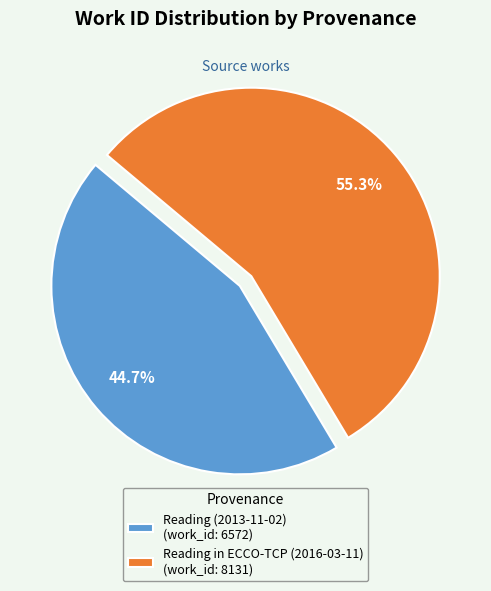

True or false: Reading (2013-11-02) accounts for 45% of the total.

True